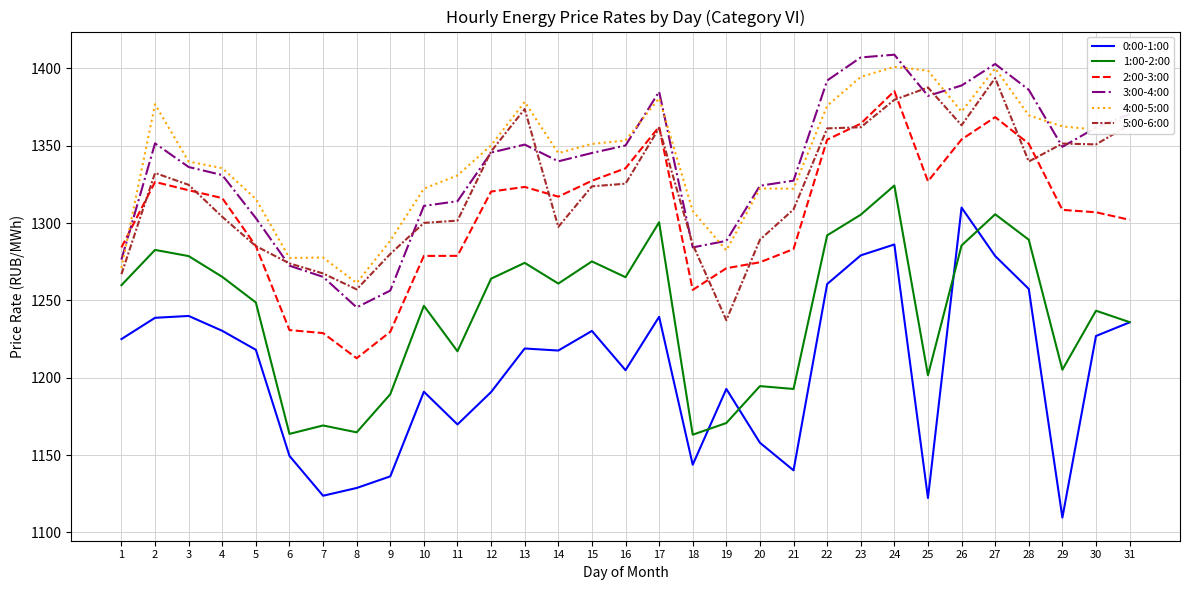

What is the total value across all series at 23?

8112.2